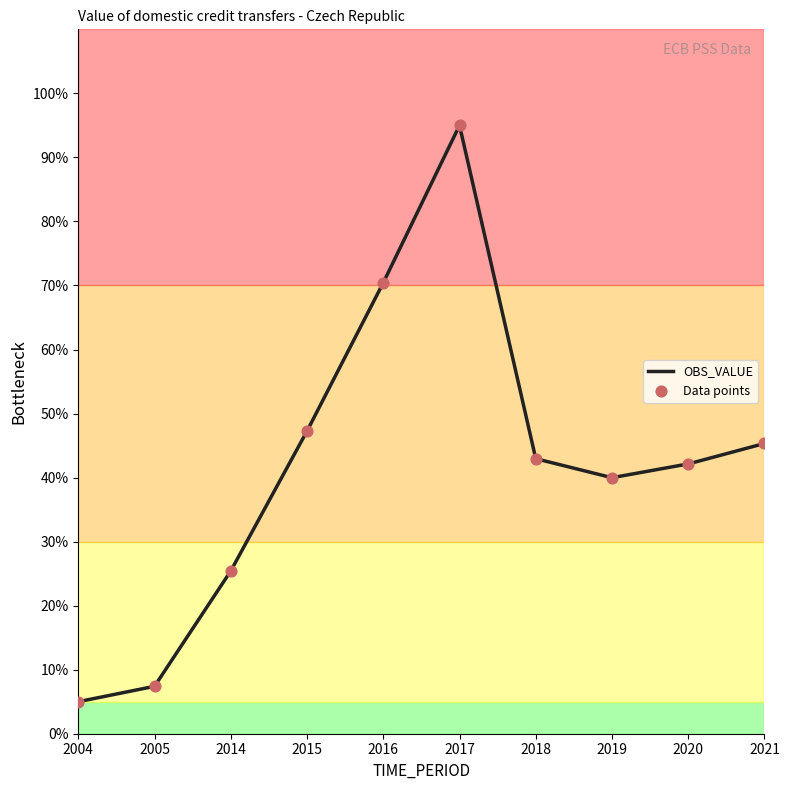

What is the change in value from 2005 to 2015?

+39.9